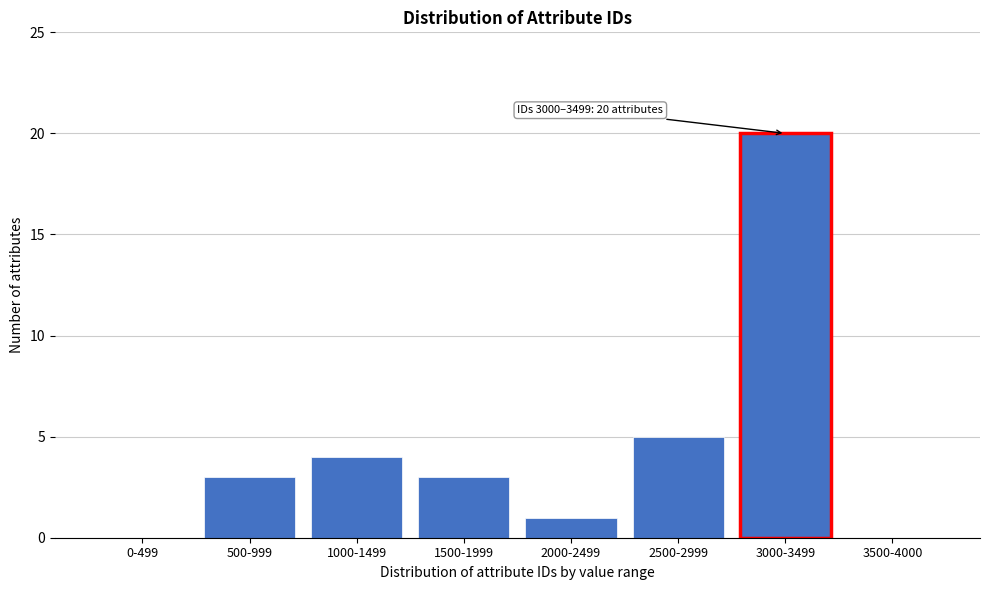

Reading left to right, what are all the values shown in this chart?

0-499=0	500-999=3	1000-1499=4	1500-1999=3	2000-2499=1	2500-2999=5	3000-3499=20	3500-4000=0